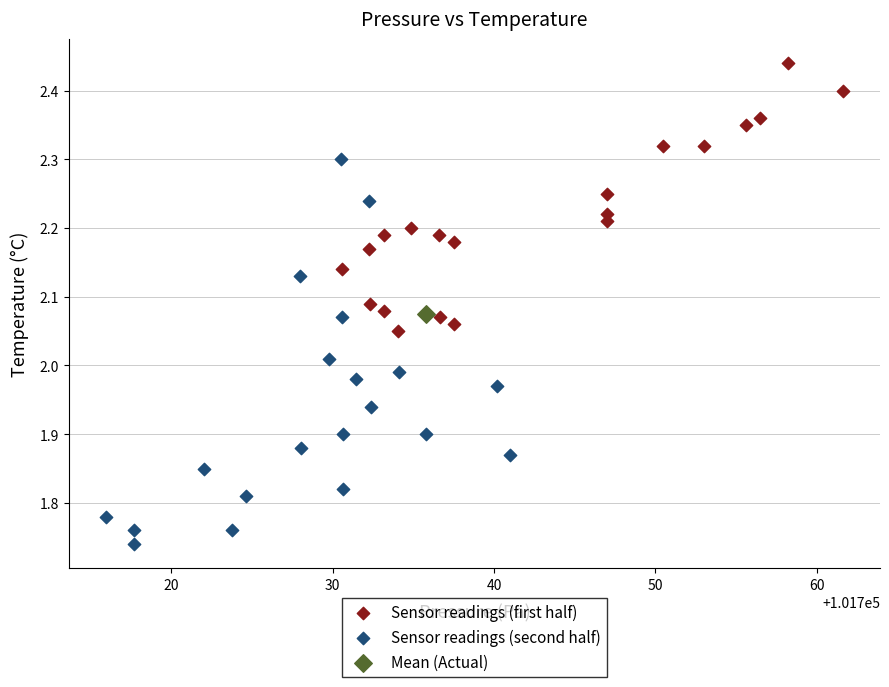

What are all the series names shown in the legend?

Sensor readings (first half), Sensor readings (second half), Mean (Actual)